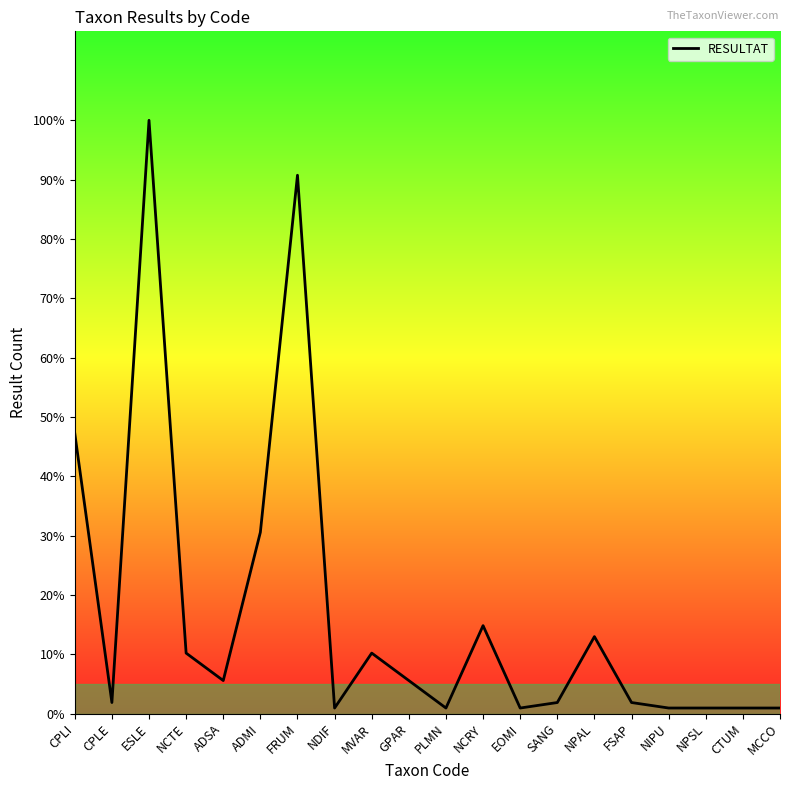

What is the difference between the maximum and minimum values?

99.1